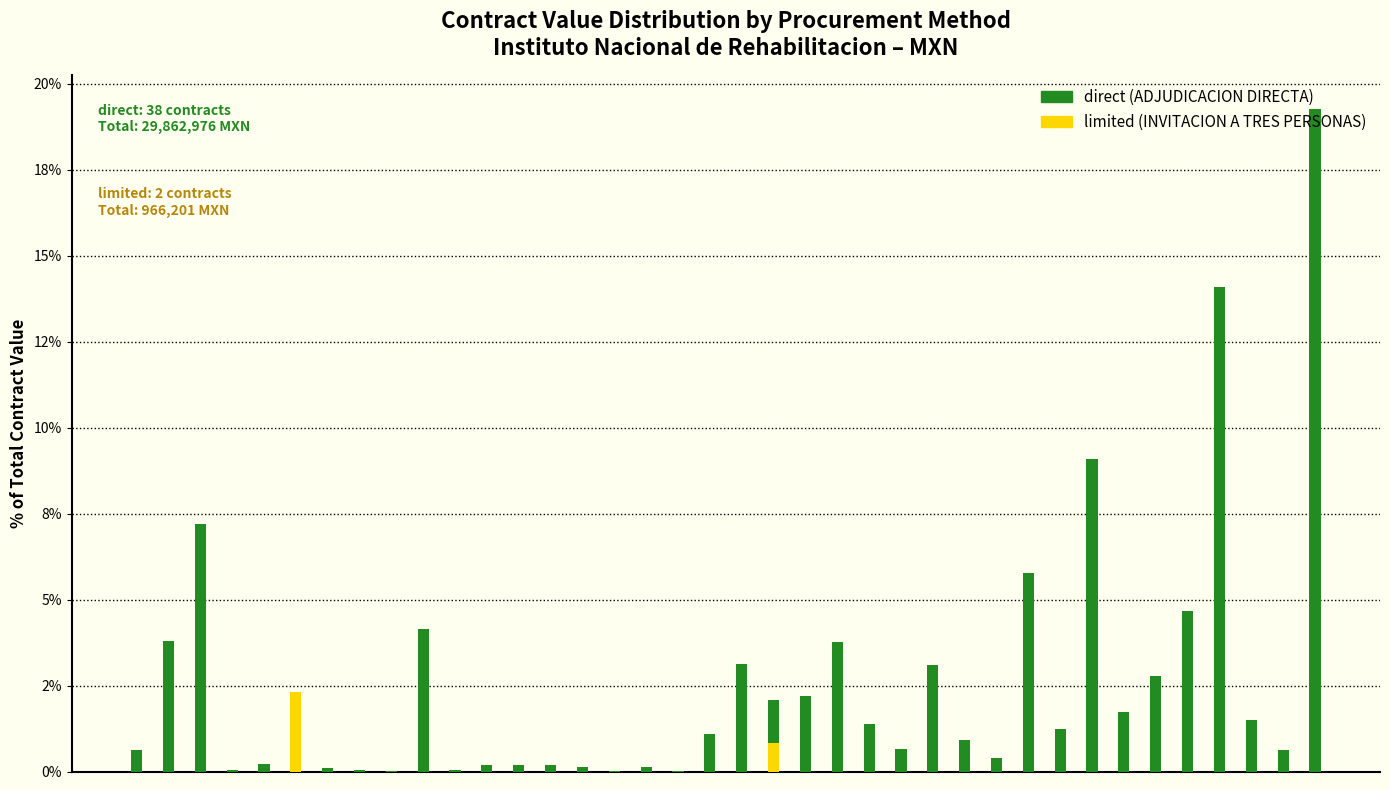

How many data points are less than 1?

19